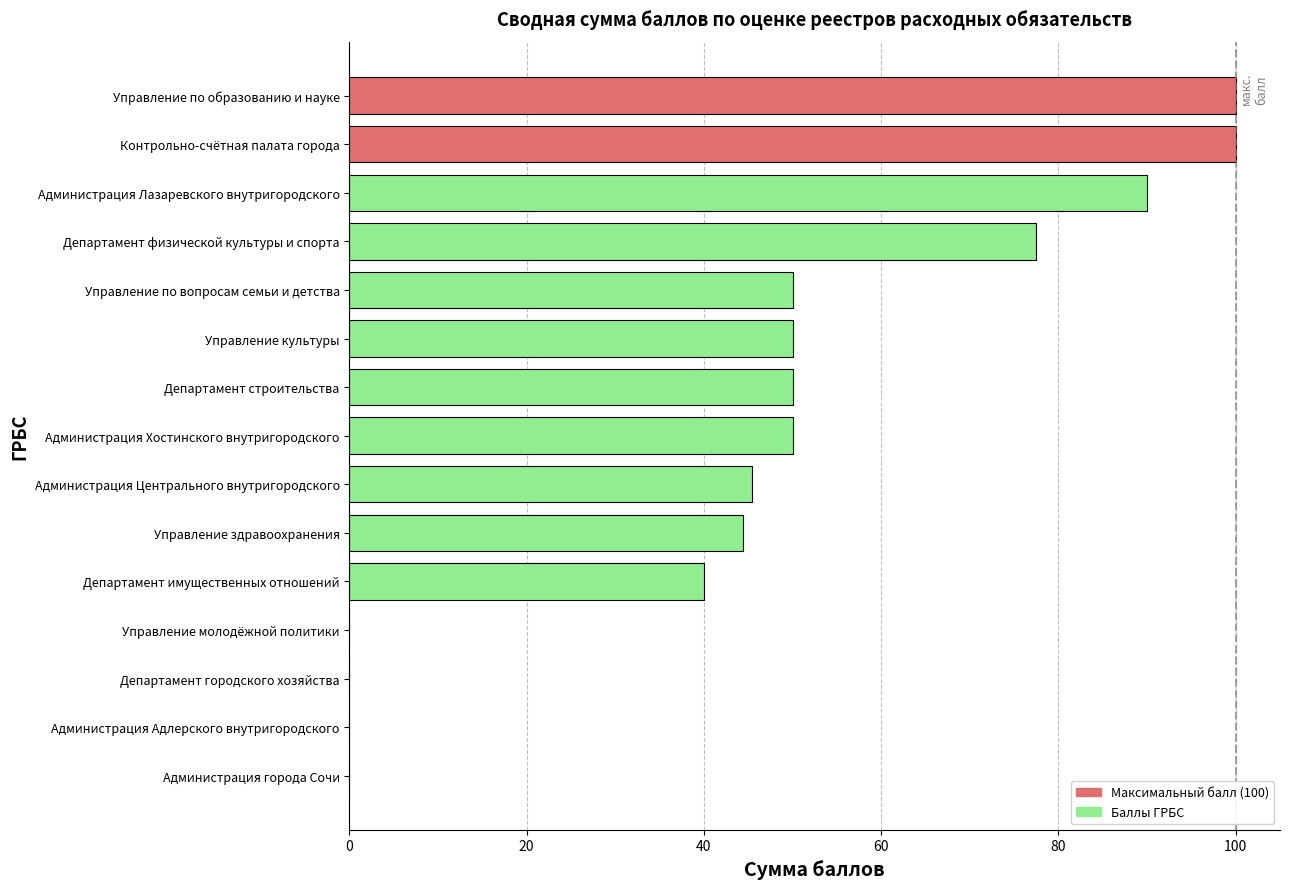

Reading bottom to top, list all the values displayed in this chart.

Администрация города Сочи=0.0	Администрация Адлерского внутригородского=0.0	Департамент городского хозяйства=0.0	Управление молодёжной политики=0.0	Департамент имущественных отношений=40.0	Управление здравоохранения=44.4	Администрация Центрального внутригородского=45.5	Администрация Хостинского внутригородского=50.0	Департамент строительства=50.0	Управление культуры=50.0	Управление по вопросам семьи и детства=50.0	Департамент физической культуры и спорта=77.5	Администрация Лазаревского внутригородского=90.0	Контрольно-счётная палата города=100.0	Управление по образованию и науке=100.0